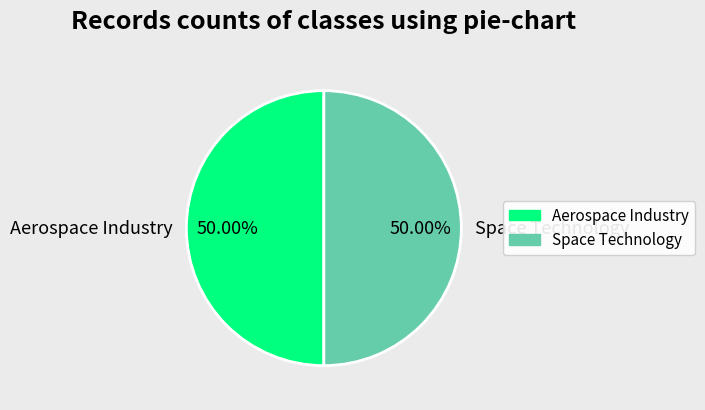

True or false: Aerospace Industry accounts for 50% of the total.

True